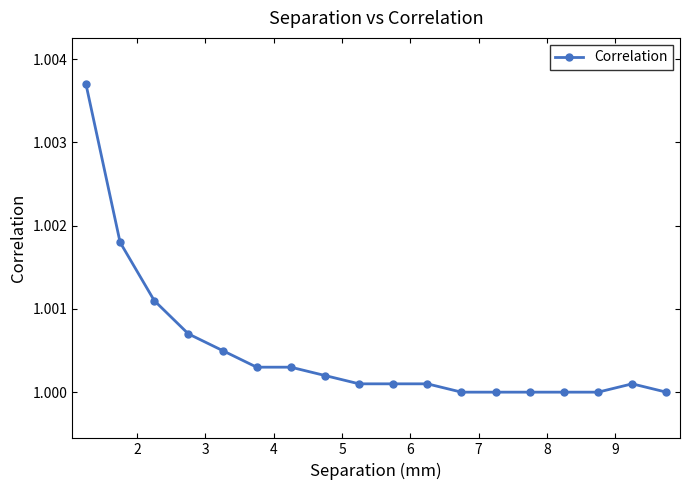

What is the sum of all values?

18.0